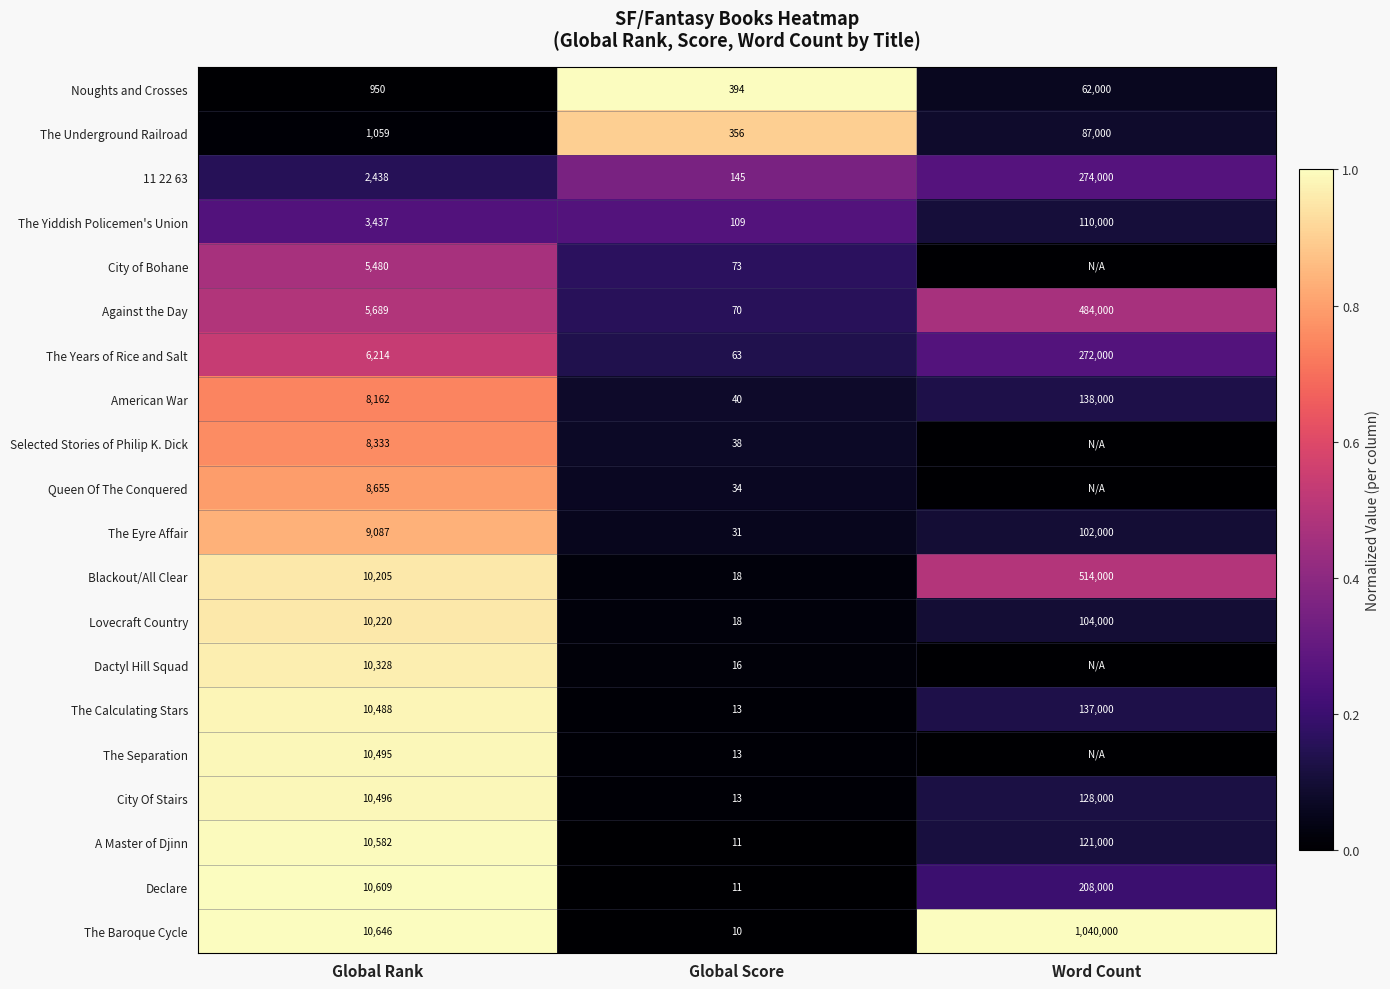

At which label is The Underground Railroad closest to 43678?

Global Rank